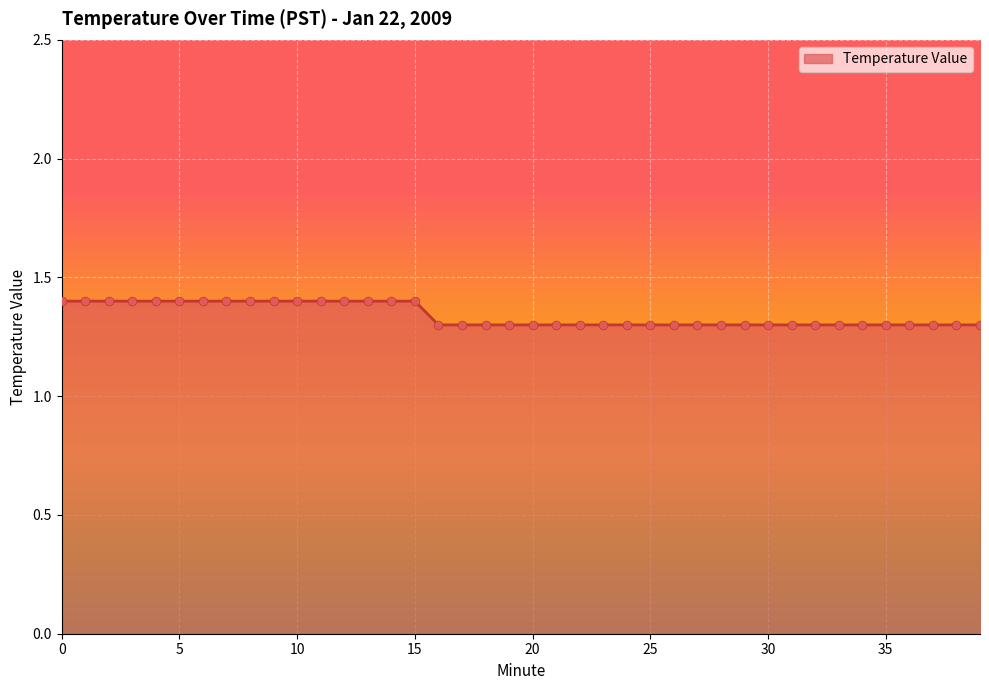

What is the greatest value displayed?

1.4